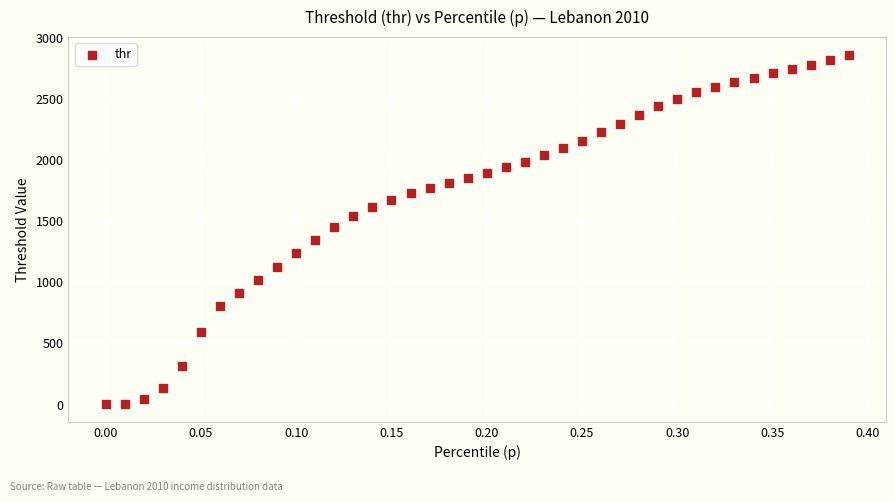

What is the range of X values (max minus min)?

0.4